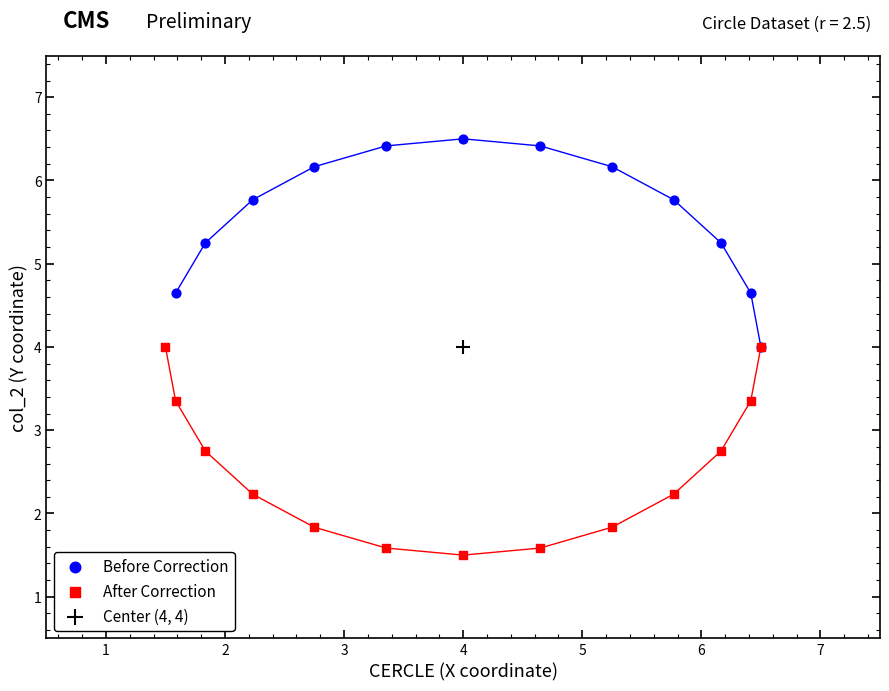

Which series reaches the minimum Y coordinate?

After Correction